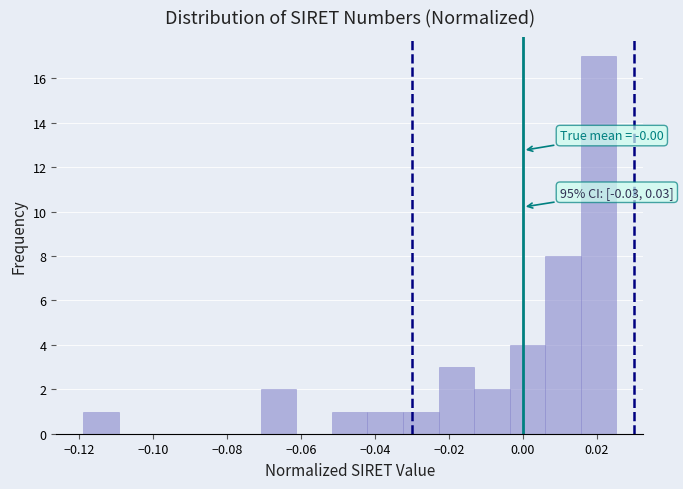

Which range on the x-axis has the tallest bar?

0.016 to 0.026